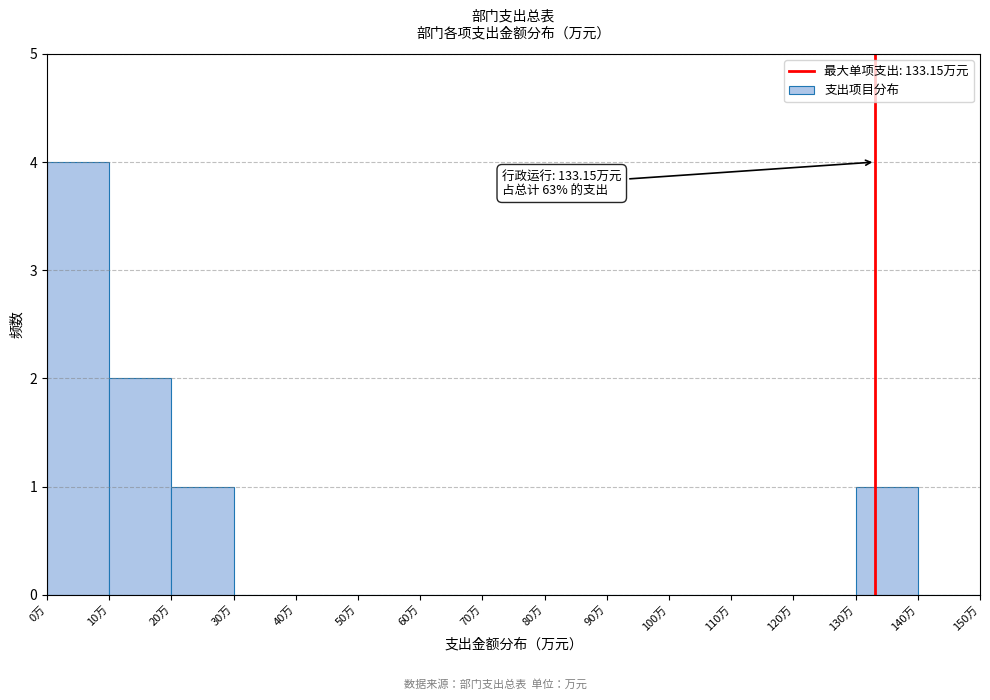

Over which range of the x-axis is the bar tallest?

0 to 10